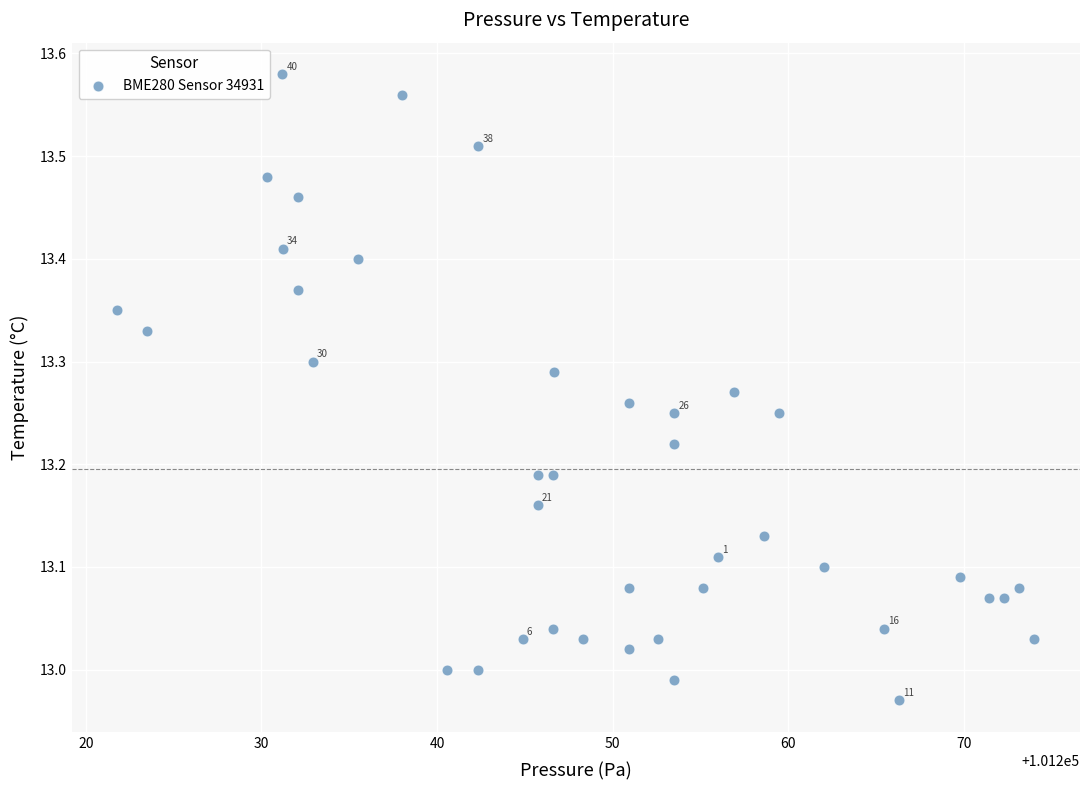

What is the range of Y values (max minus min)?

0.6